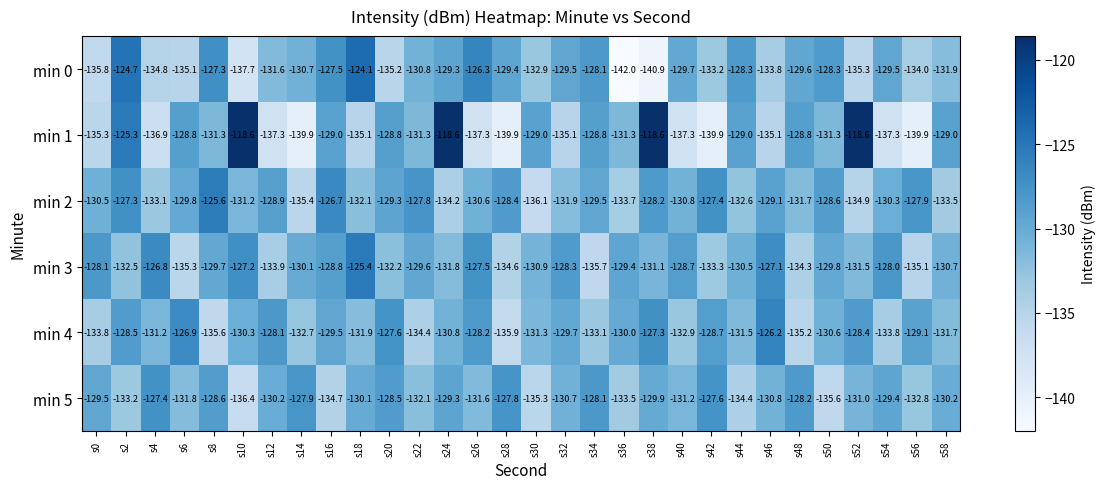

What is the difference between the highest and lowest values at s14?

12.0